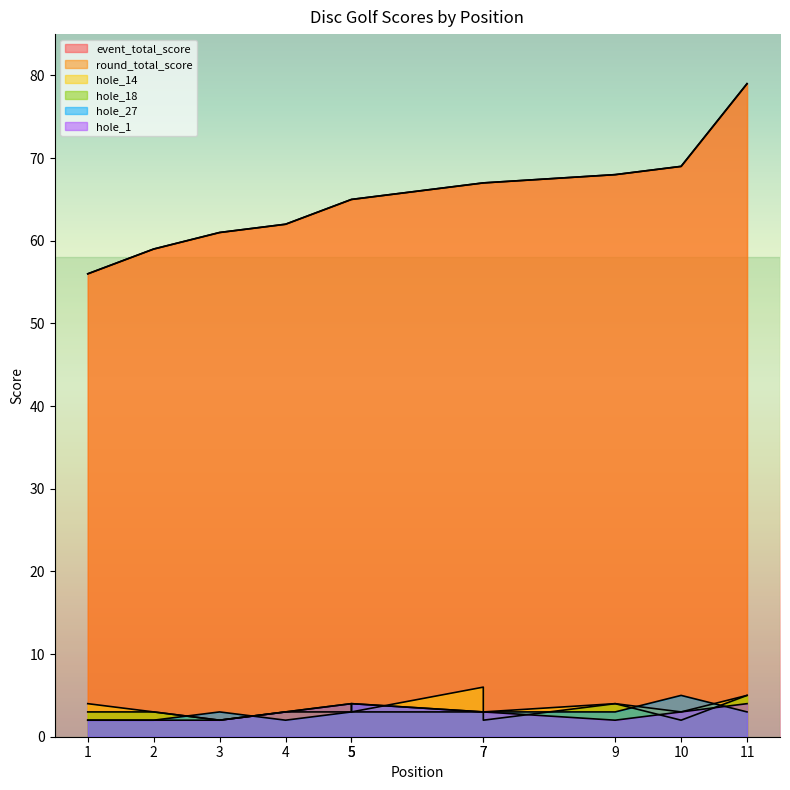

What value does the hole_14 series have at 3?

2